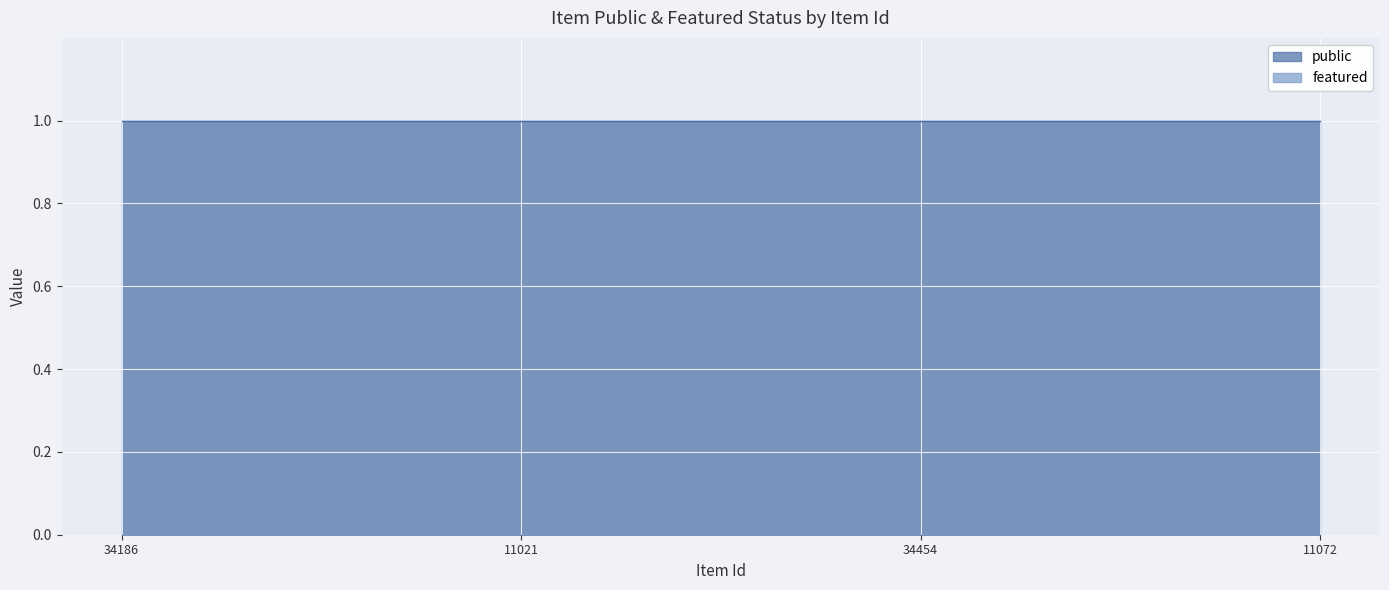

Rank the series at 11072 from highest to lowest value.

public, featured